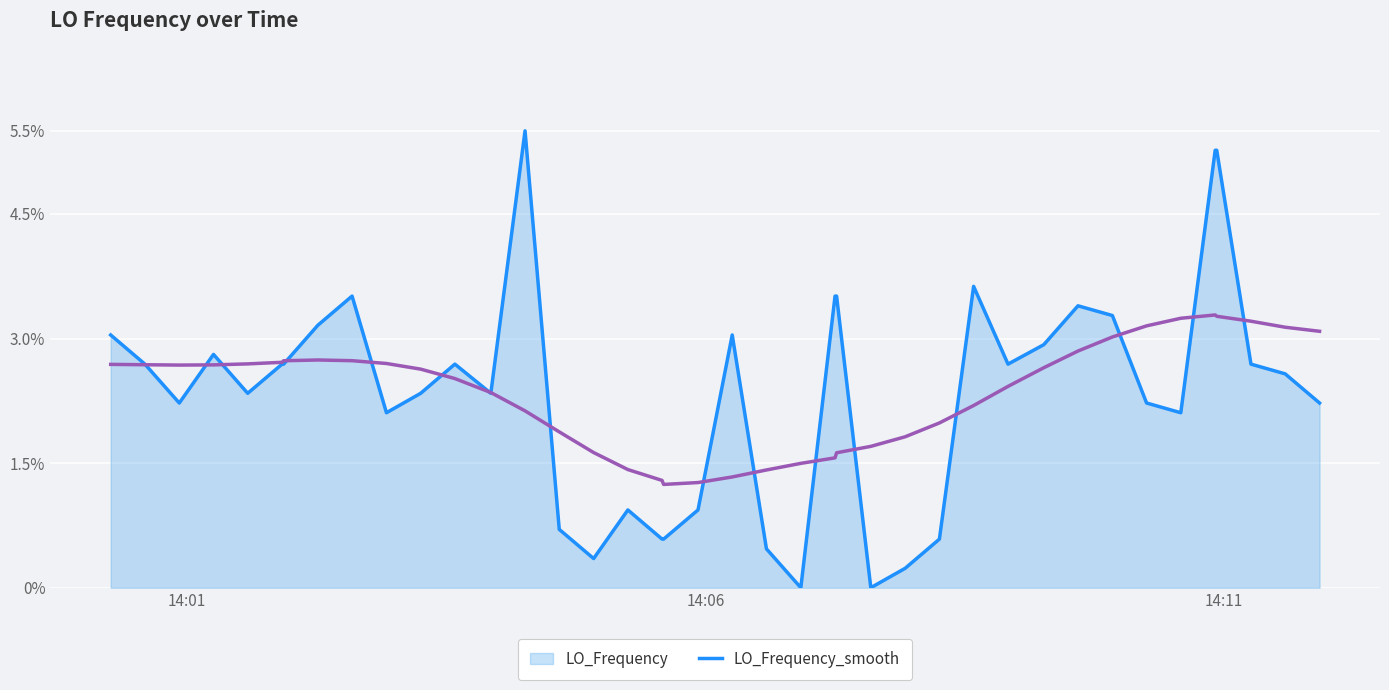

Rank the series by their maximum value, from lowest to highest.

LO_Frequency_smooth, LO_Frequency